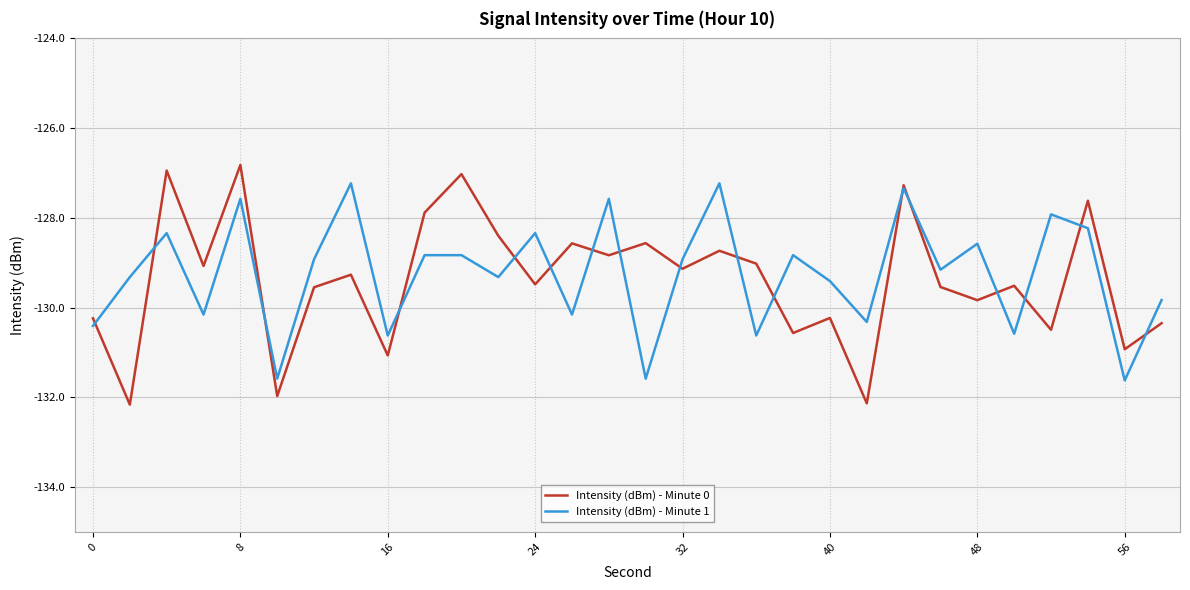

True or false: Intensity (dBm) - Minute 0 has more than 0 interior local peaks.

True